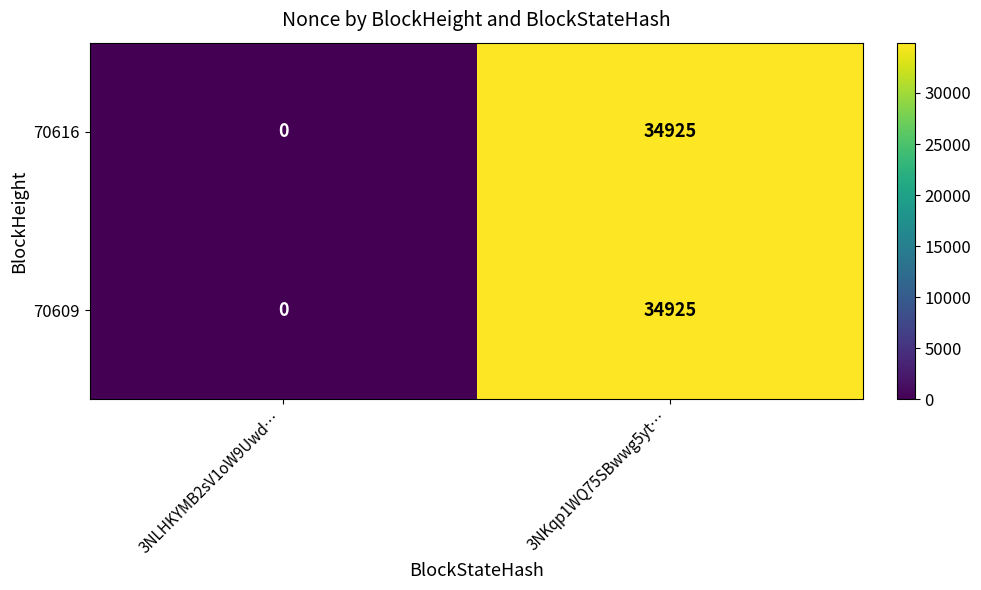

List the labels in order of 70616 value, smallest first.

3NLHKYMB2sV1oW9Uwd…, 3NKqp1WQ75SBwwg5yt…